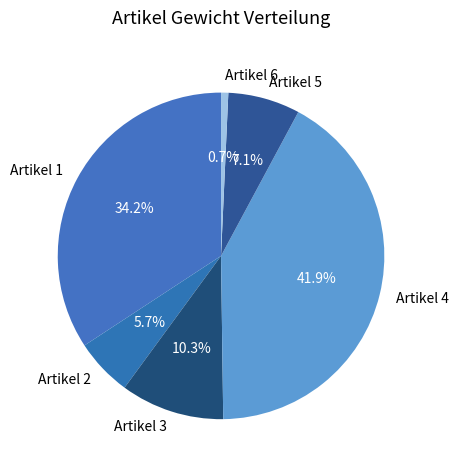

Is it true that Artikel 5 is 18% of the pie?

False